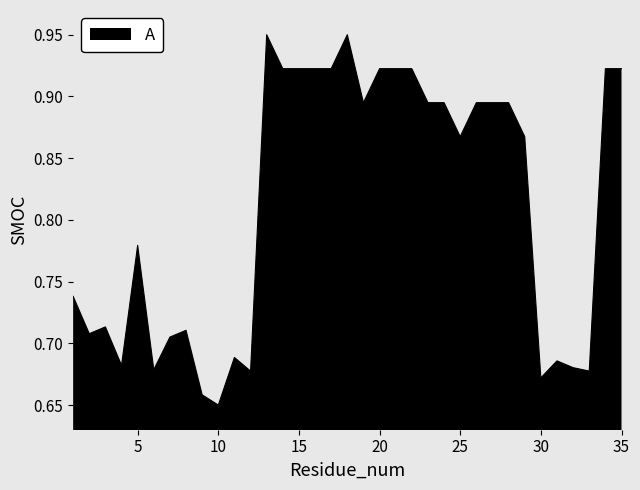

Is this an area chart (filled region under the line)?

Yes